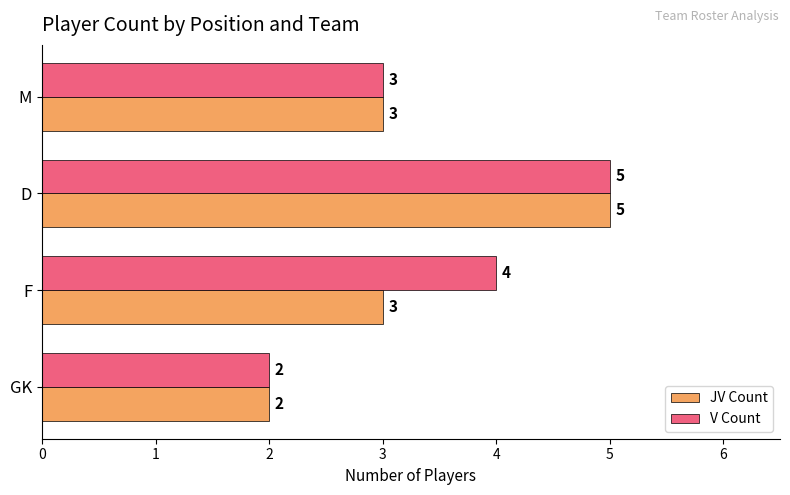

The JV Count series shows 3 at F. True or false?

True